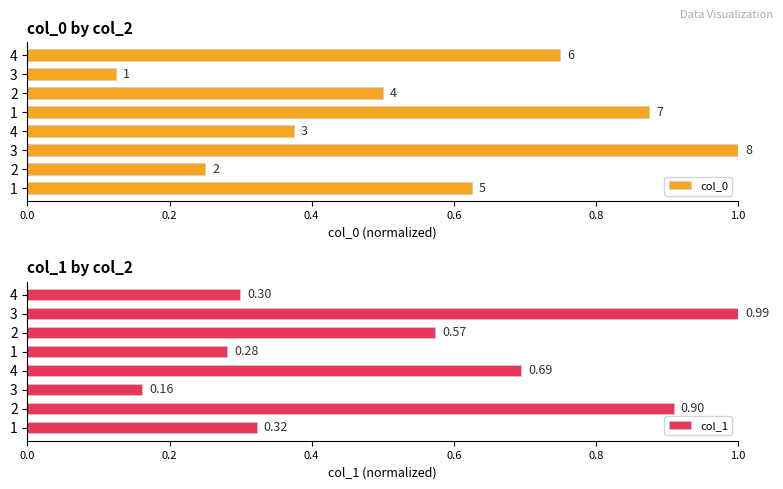

What is the spread (max minus min) of values at 4?

0.3